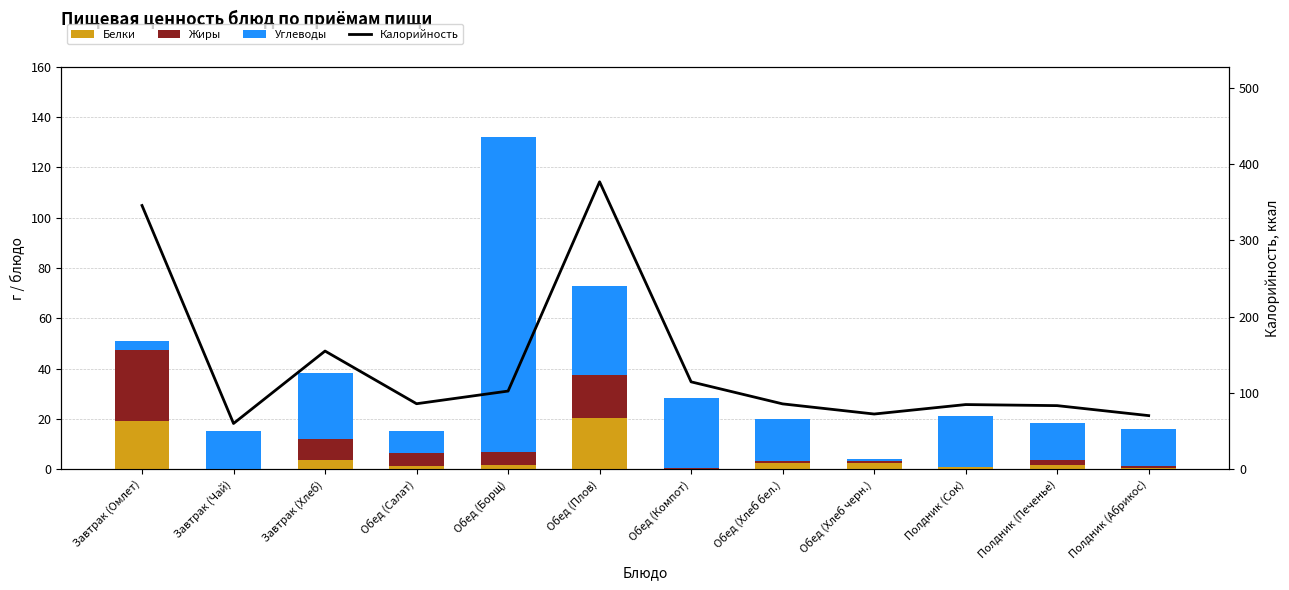

What is the maximum value for Углеводы?

125.2